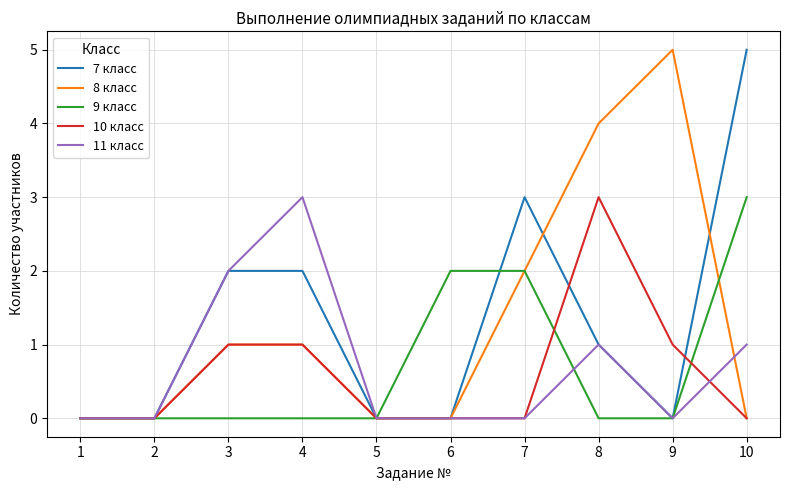

What is the greatest value displayed?

5